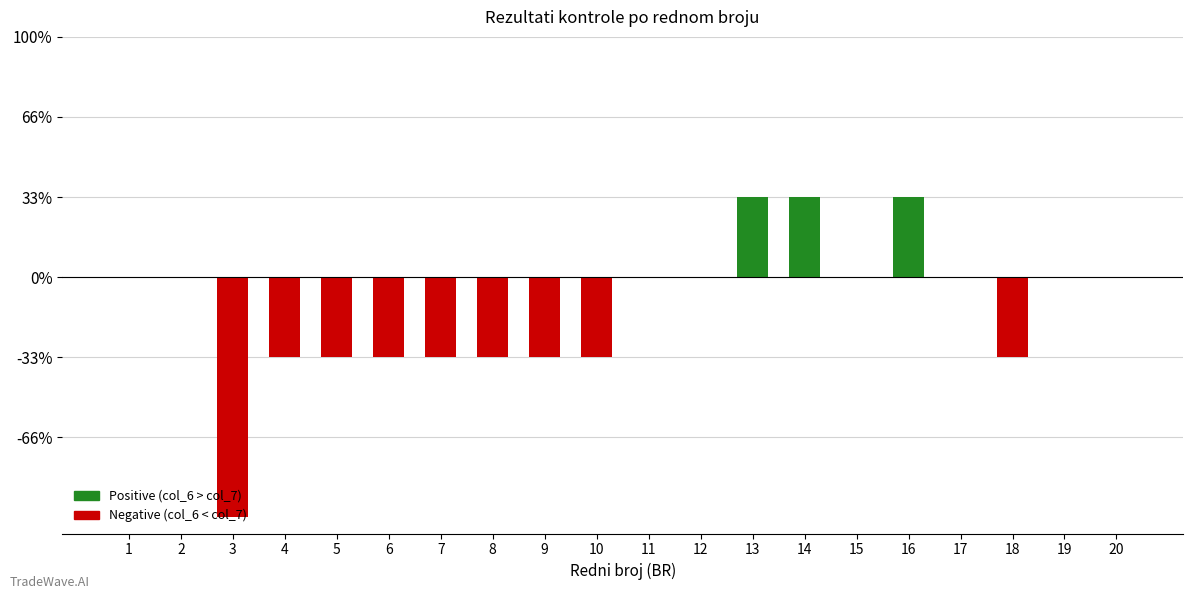

What is the sum of all values?

-8